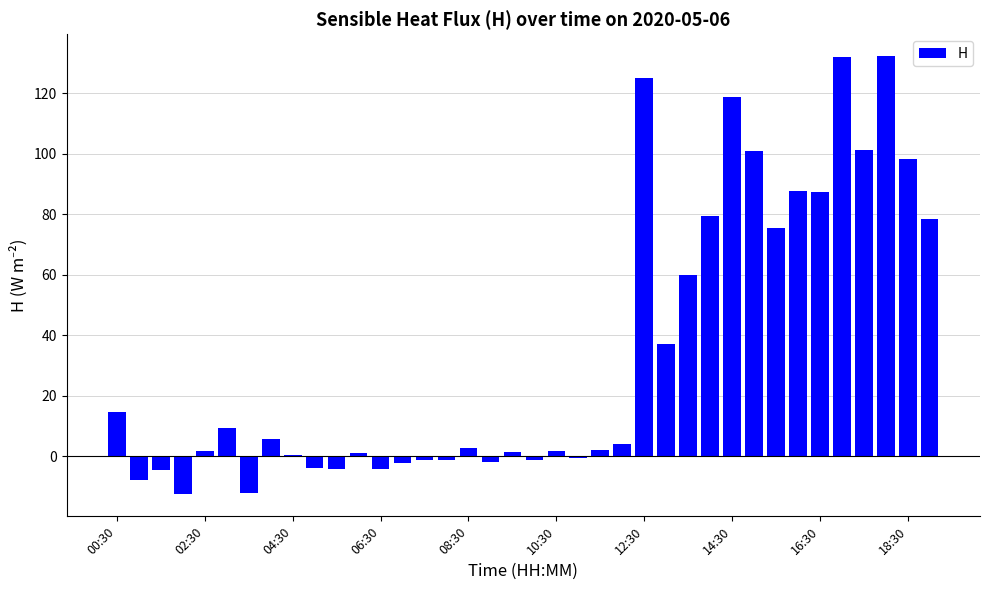

What is the greatest value displayed?

132.3